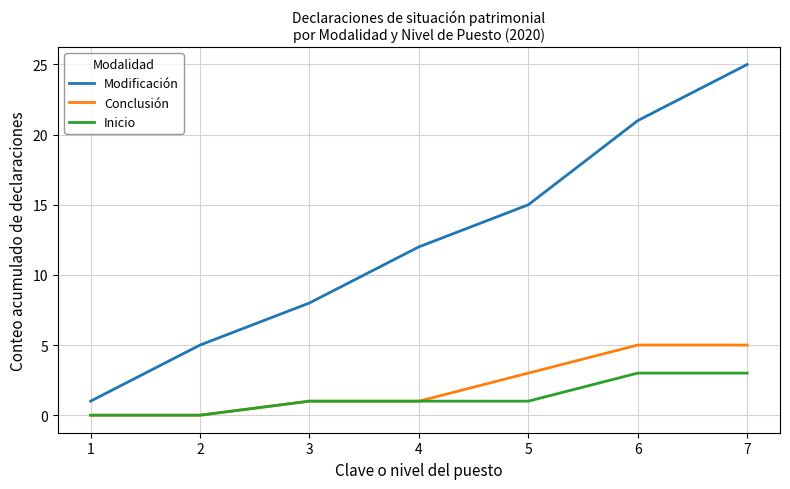

Which series has the largest total across all categories?

Modificación